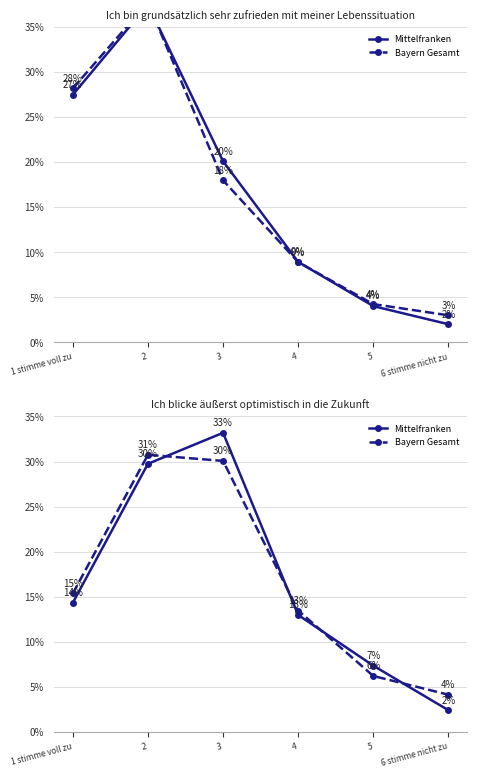

Rank the categories by Bayern Gesamt value from lowest to highest.

6 stimme nicht zu, 5, 4, 1 stimme voll zu, 3, 2